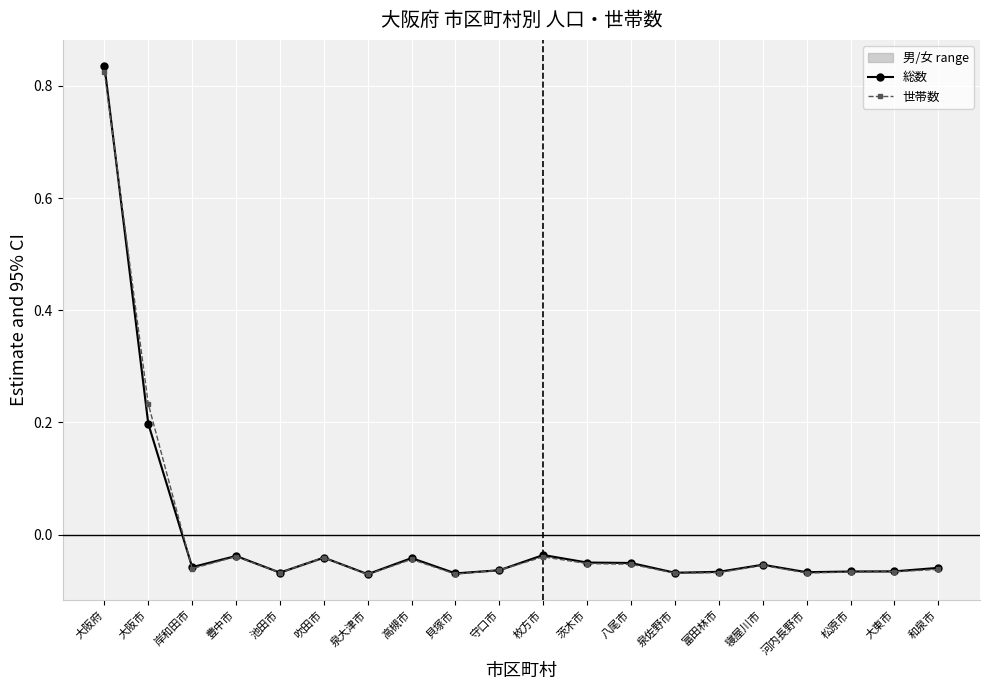

Where does the 世帯数 series first go above 0?

大阪府